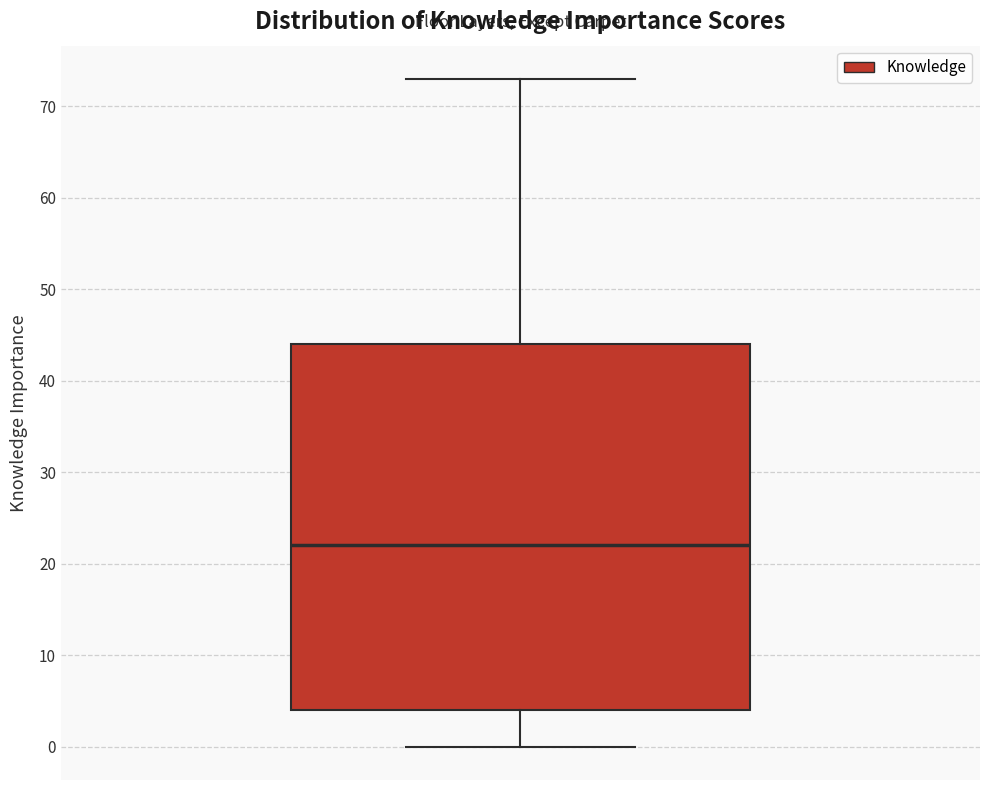

Transcribe this box plot: give where the median line is, the range the box spans, and where the two whiskers end, as read against the y-axis. The values are not printed on the chart, so give them approximately, as read against the axis.

median 22, box 4 to 44, whiskers 0 to 73